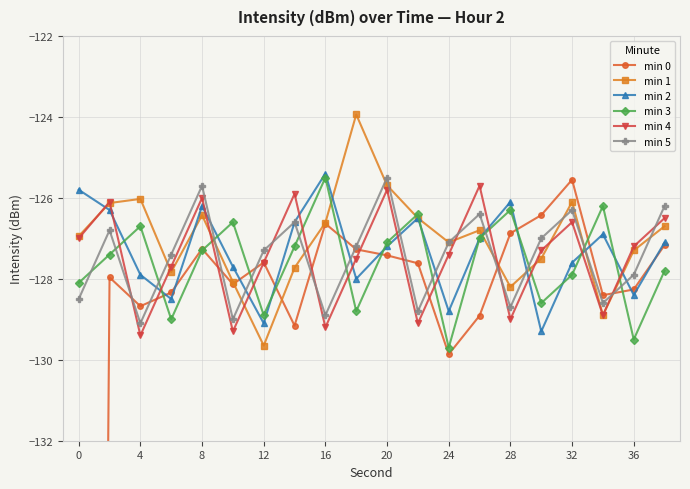

How many interior local valleys does the min 2 series have?

6